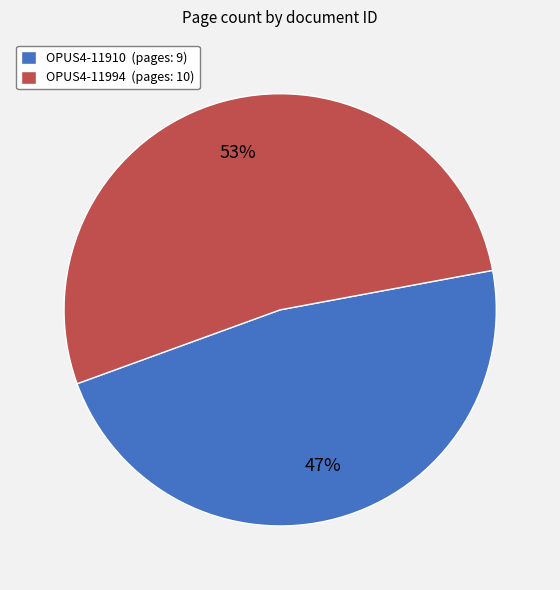

To the nearest percent, what is the average slice percentage?

50%